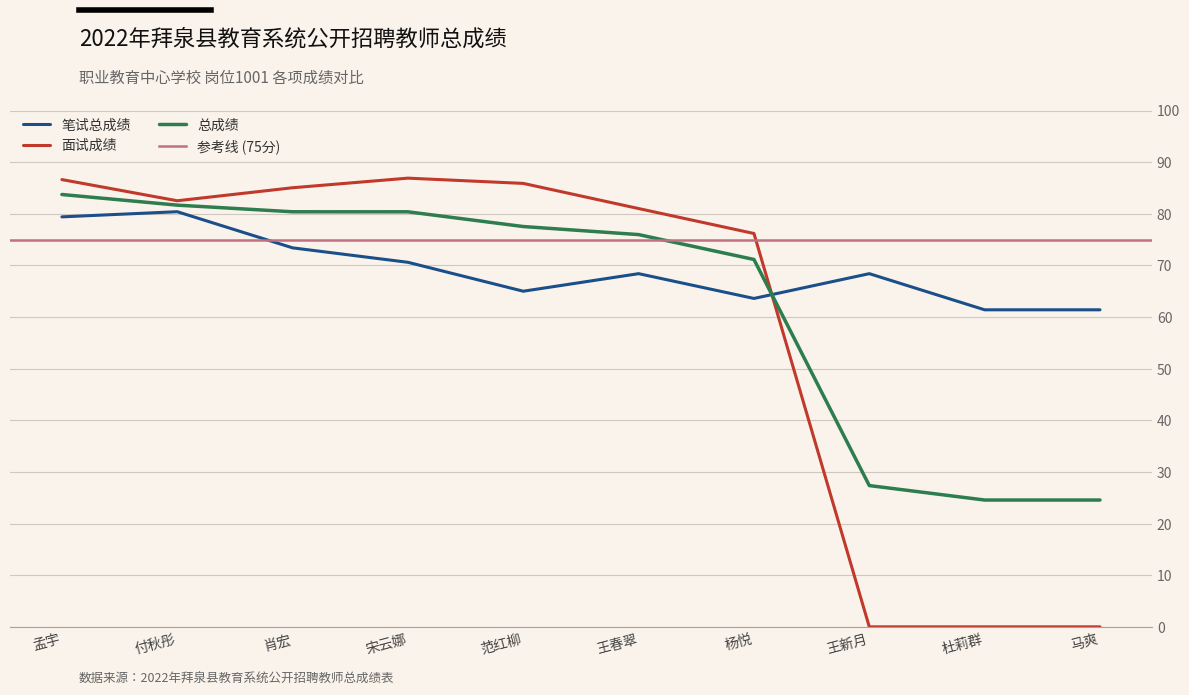

In 笔试总成绩, how many points are lower than both neighbors (excluding endpoints)?

2